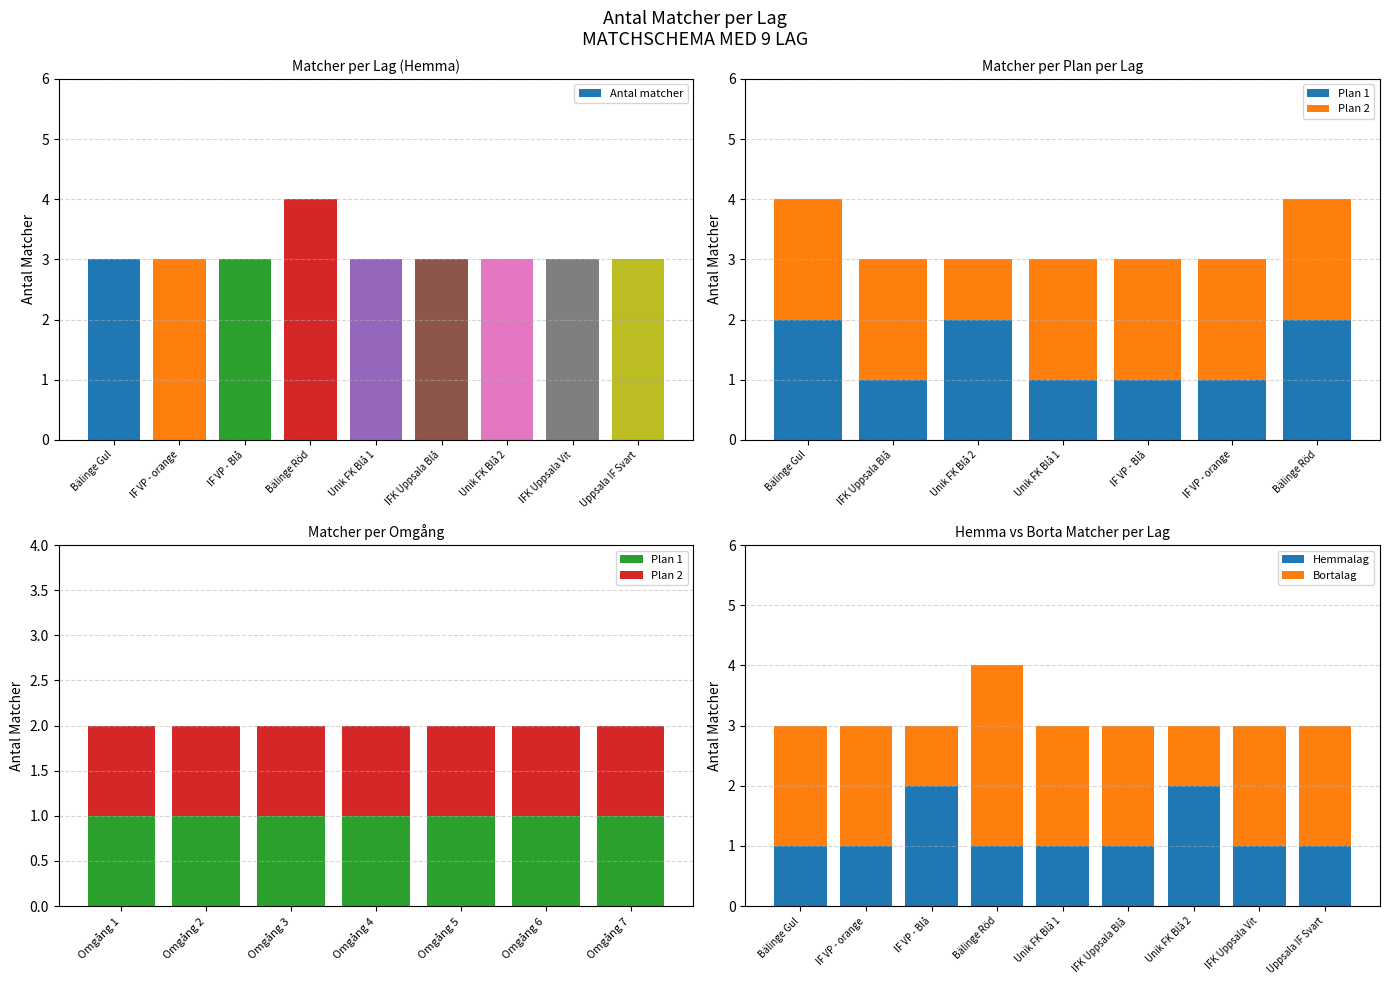

What is the label of the 3rd bar from the left?

IF VP - Blå